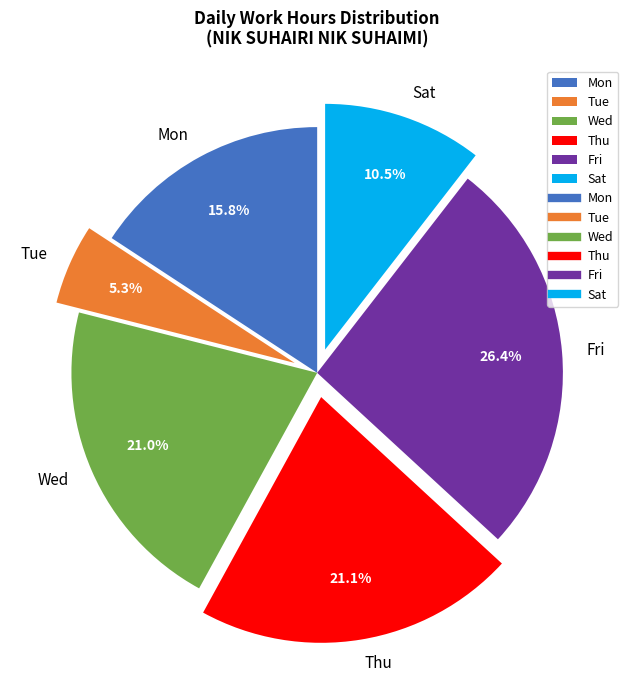

What percentage is NOT represented by Mon?

84.2%